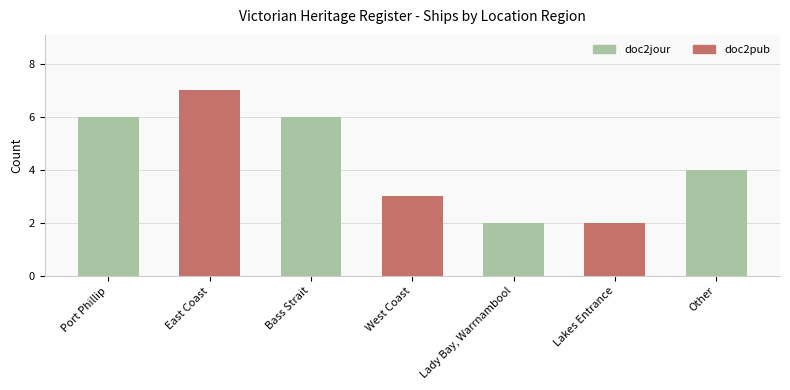

What is the label of the 7th bar from the left?

Other